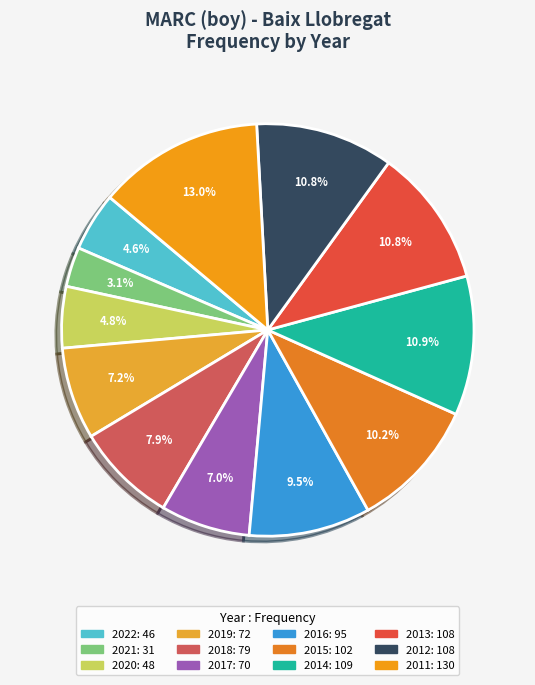

Is the sum of 2019 and 2011 greater than half?

No